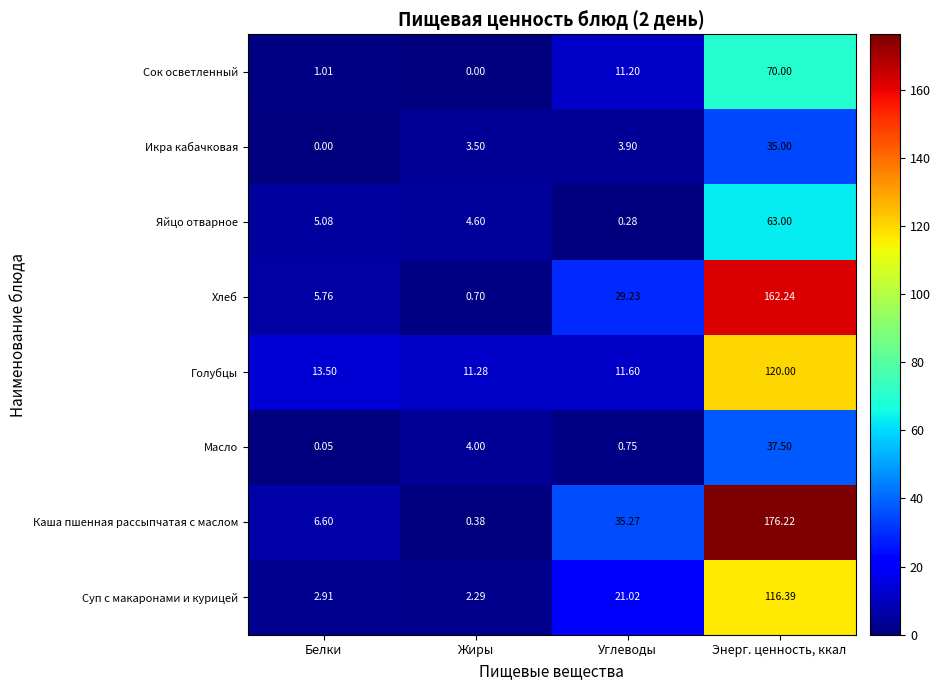

At Энерг. ценность, ккал, list the series in order from largest to smallest.

Каша пшенная рассыпчатая с маслом, Хлеб, Голубцы, Суп с макаронами и курицей, Сок осветленный, Яйцо отварное, Масло, Икра кабачковая